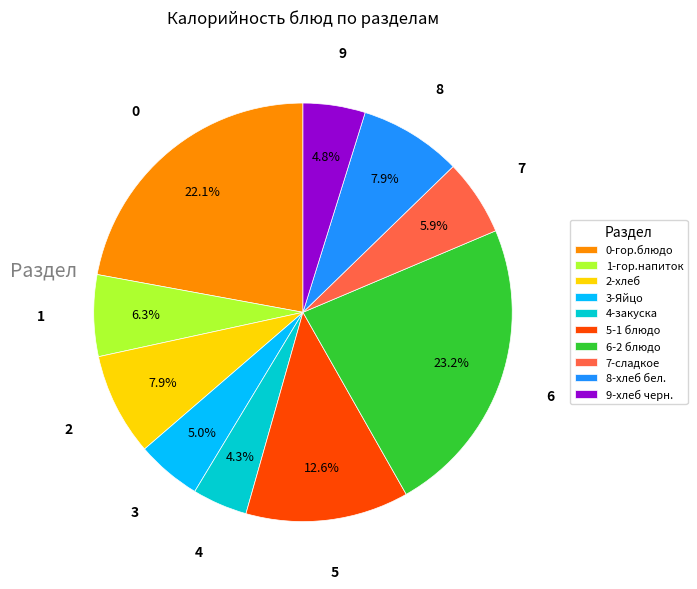

To the nearest percent, what is the average slice percentage?

10%